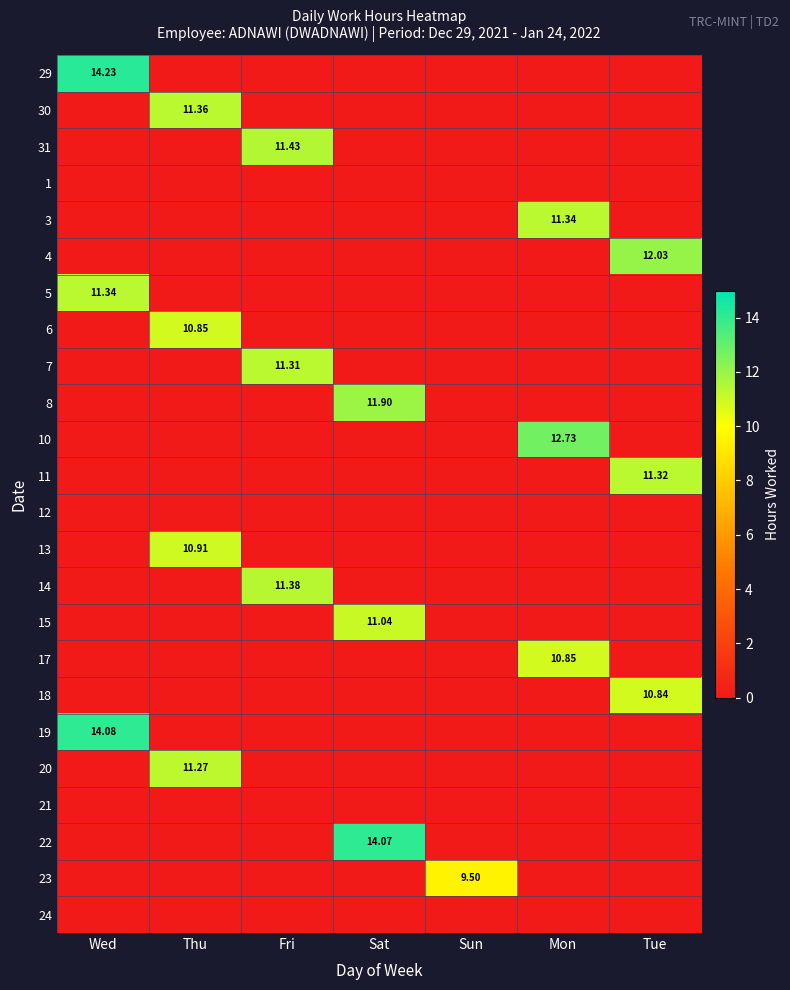

At which label does 20 reach its peak?

Thu